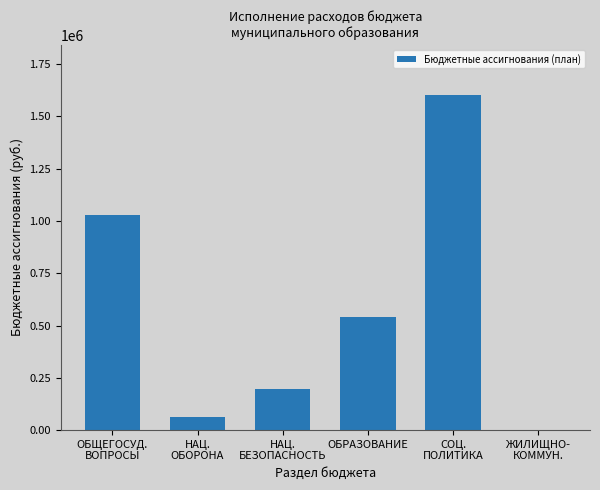

What is the sum of all values?

3434095.6